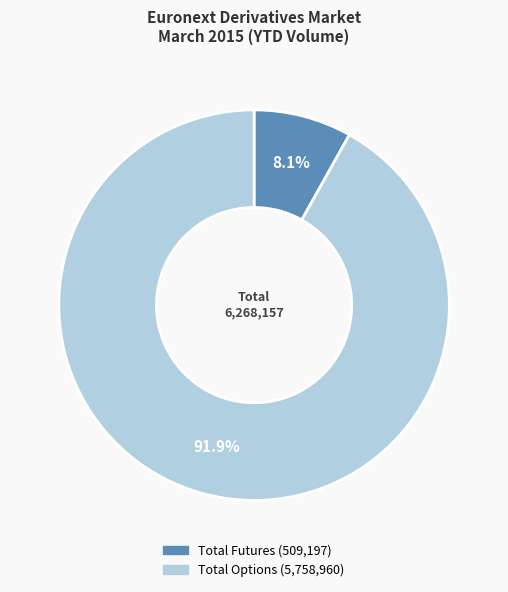

Do Total Futures and Total Options together represent more than half of the pie?

Yes